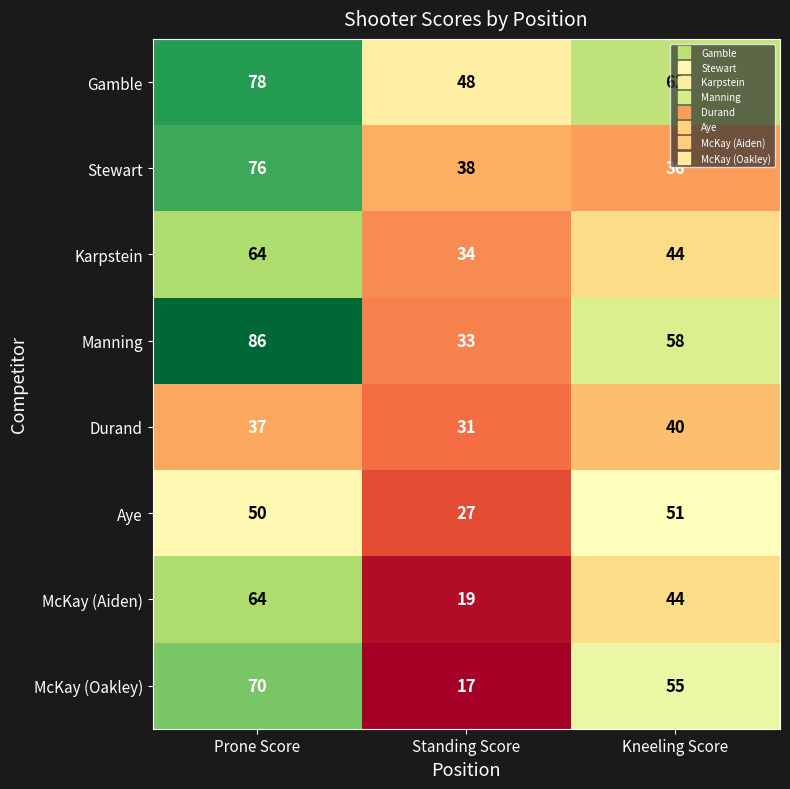

What value does the Stewart series have at Standing Score?

38